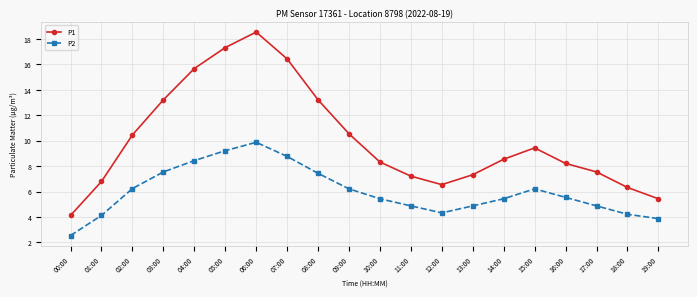

At which label does P1 first exceed 8?

02:00